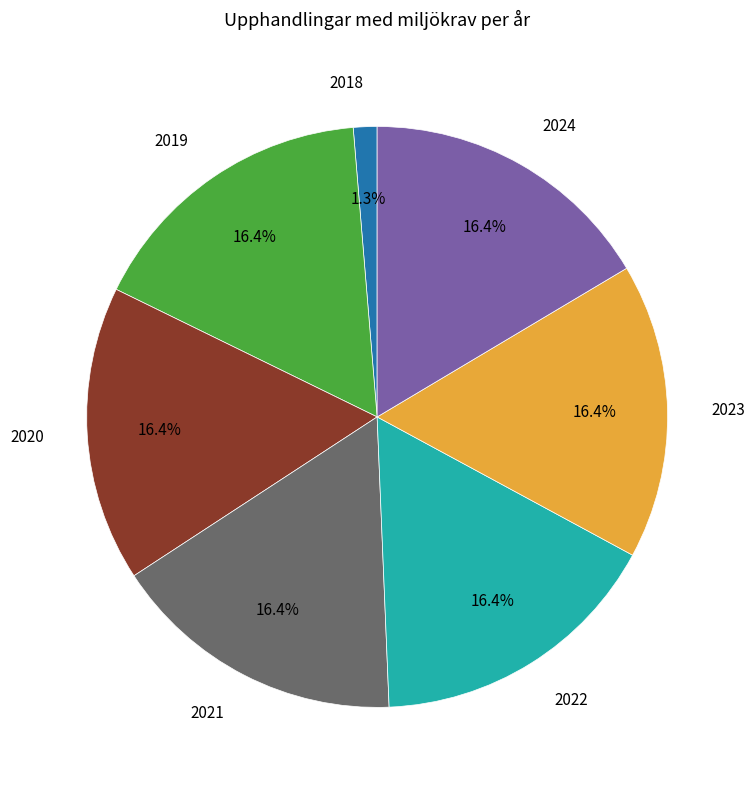

Is there any slice that represents more than half of the pie?

No